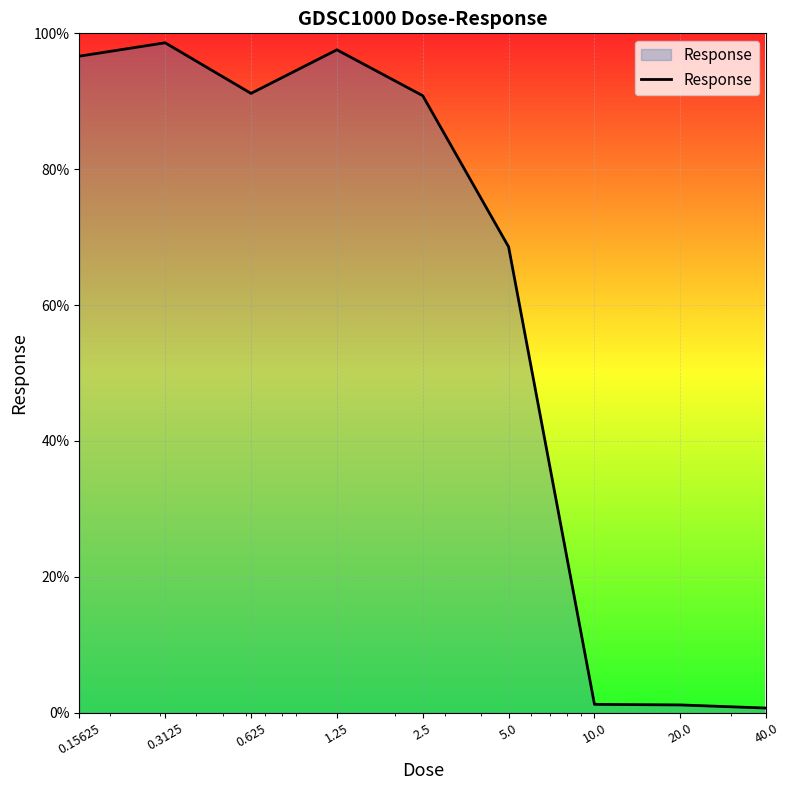

What is the average value?

60.7